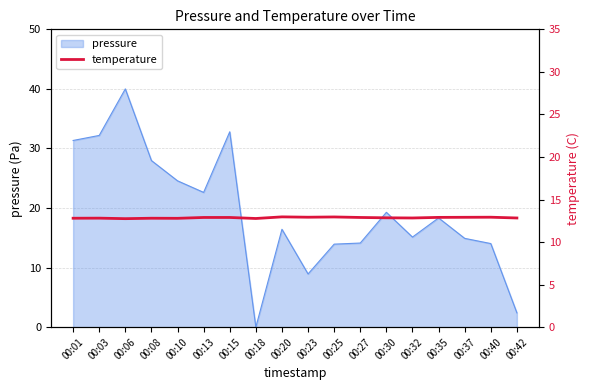

How many values are between 12 and 13?

18